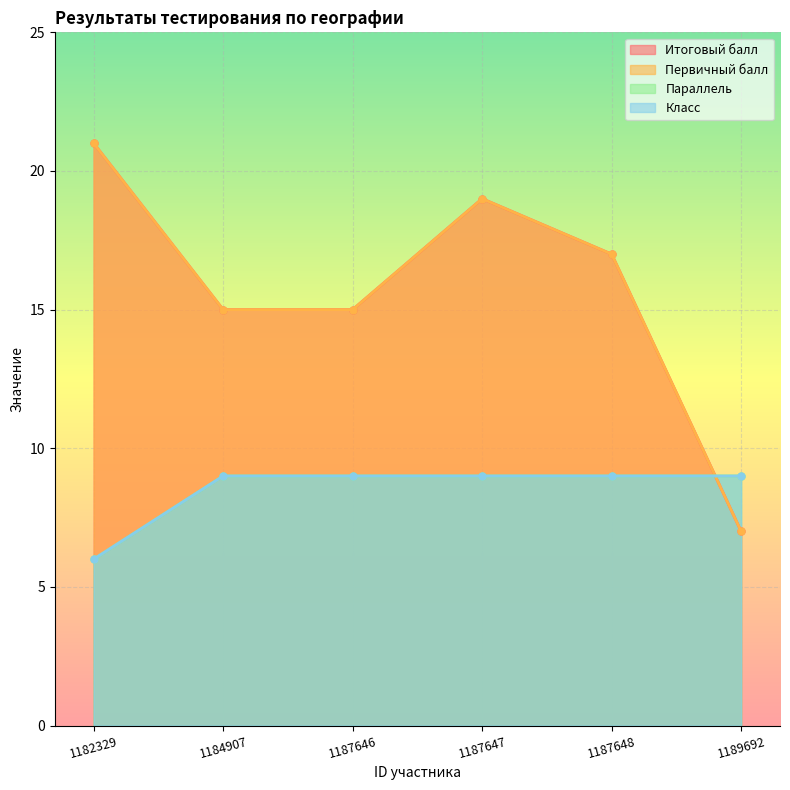

True or false: Параллель and Класс cross at least once.

False